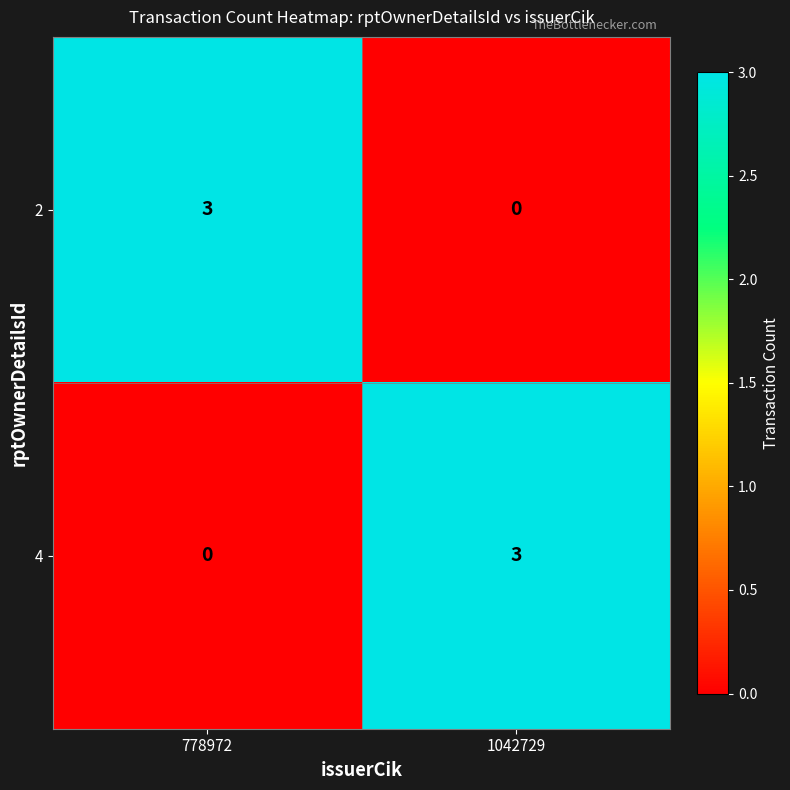

How many categories are shown in the chart?

2